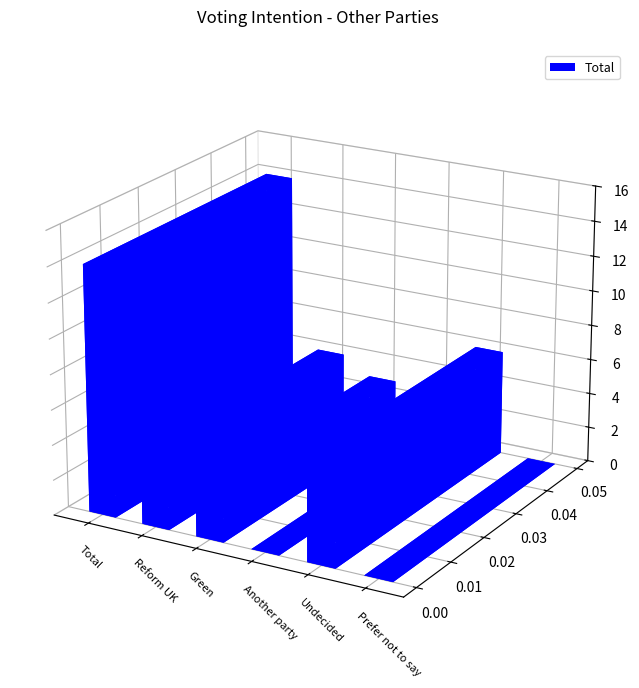

Which category has the lowest value across all series?

Another party